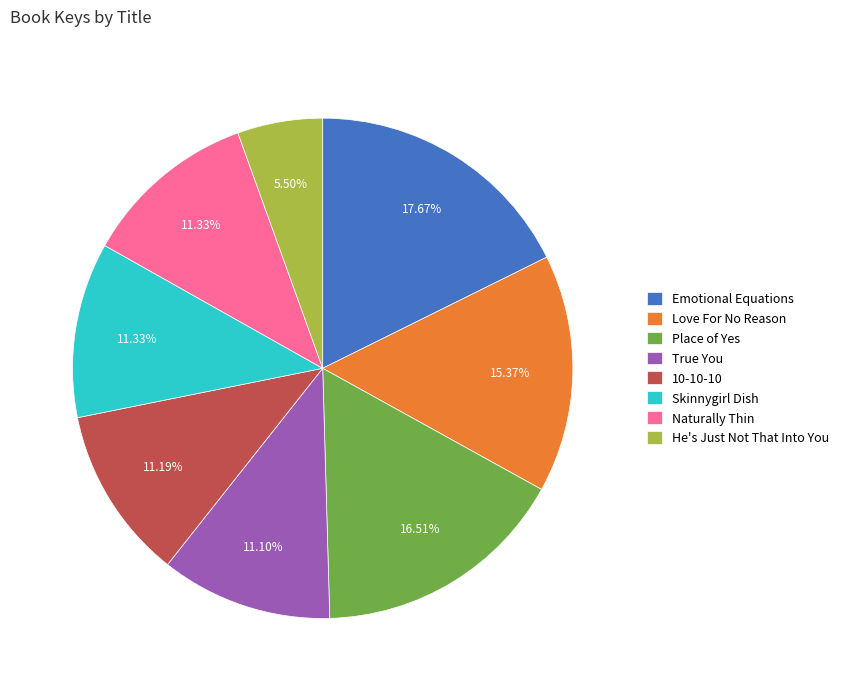

True or false: Skinnygirl Dish accounts for 11% of the total.

True